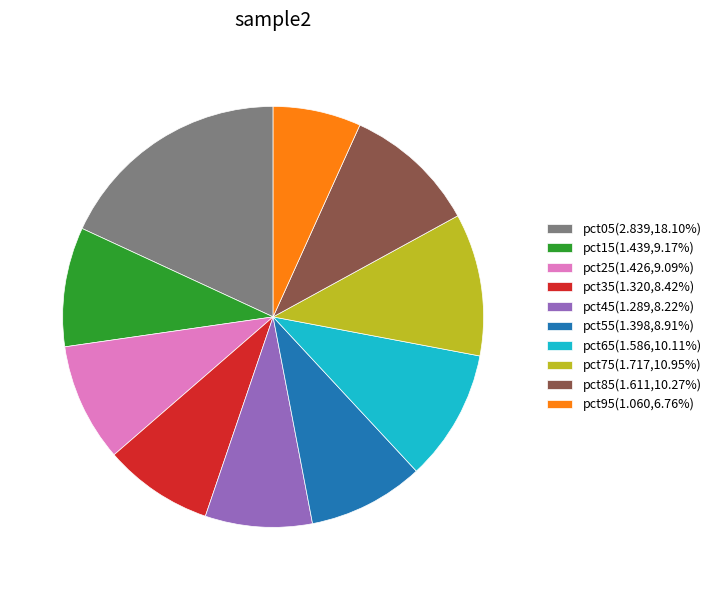

Do pct15 and pct85 together represent more than half of the pie?

No